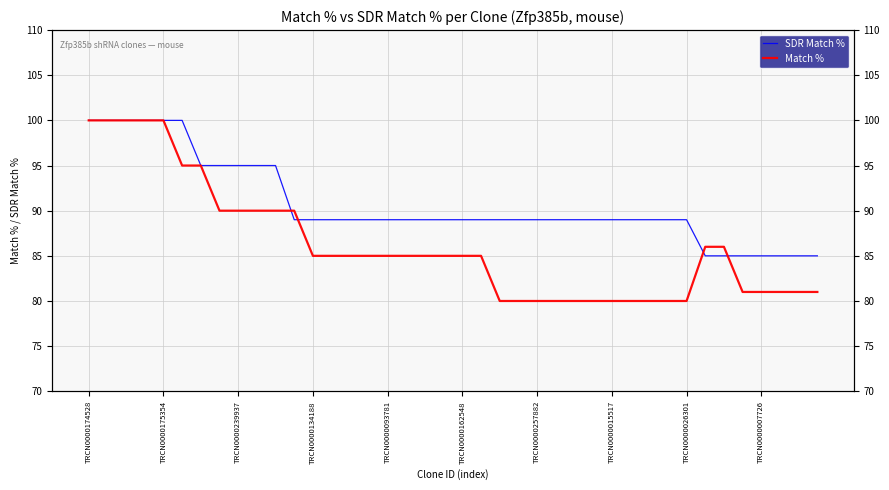

At how many categories does at least one series exceed 95?

6